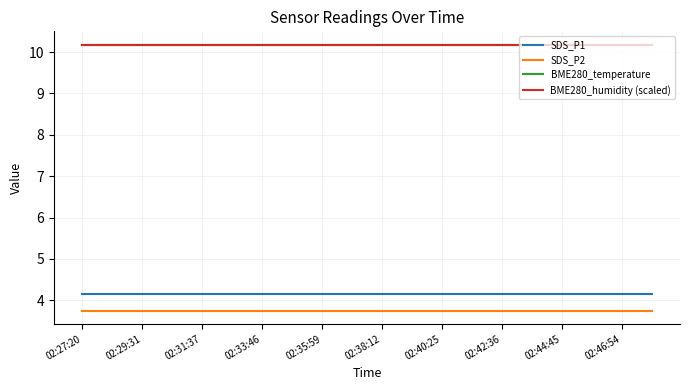

Is this an area chart (filled region under the line)?

No